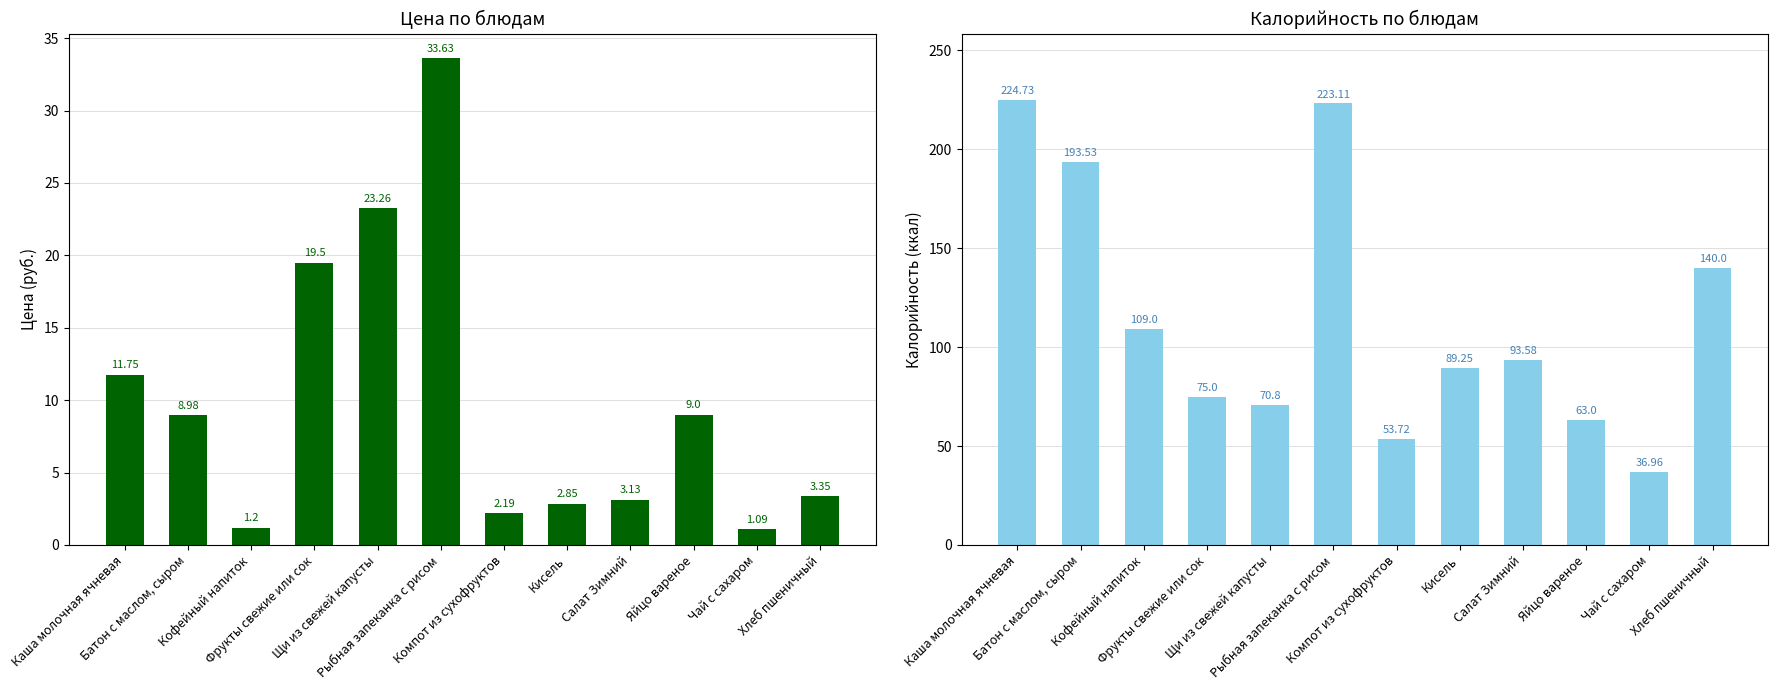

Which category has the lowest value in the Калорийность series?

Чай с сахаром